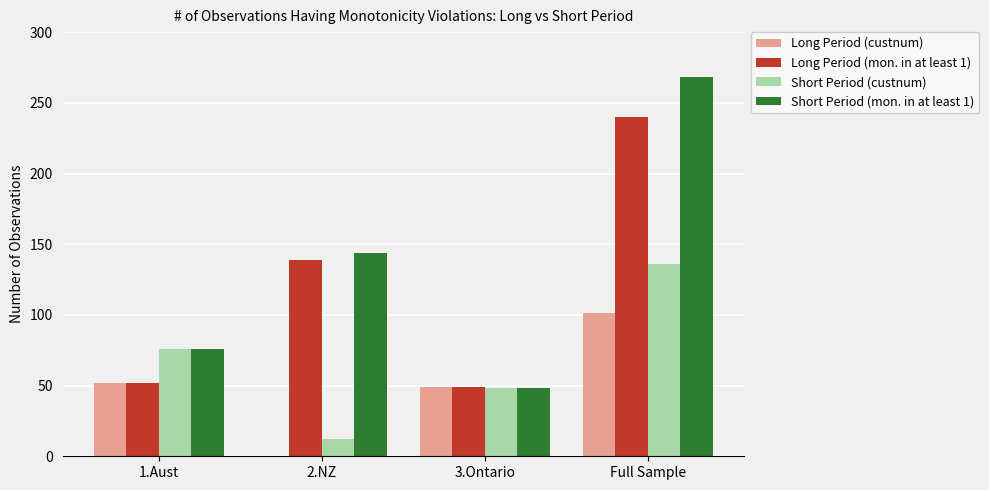

Is it true that Short Period (custnum) equals 136 at Full Sample?

True